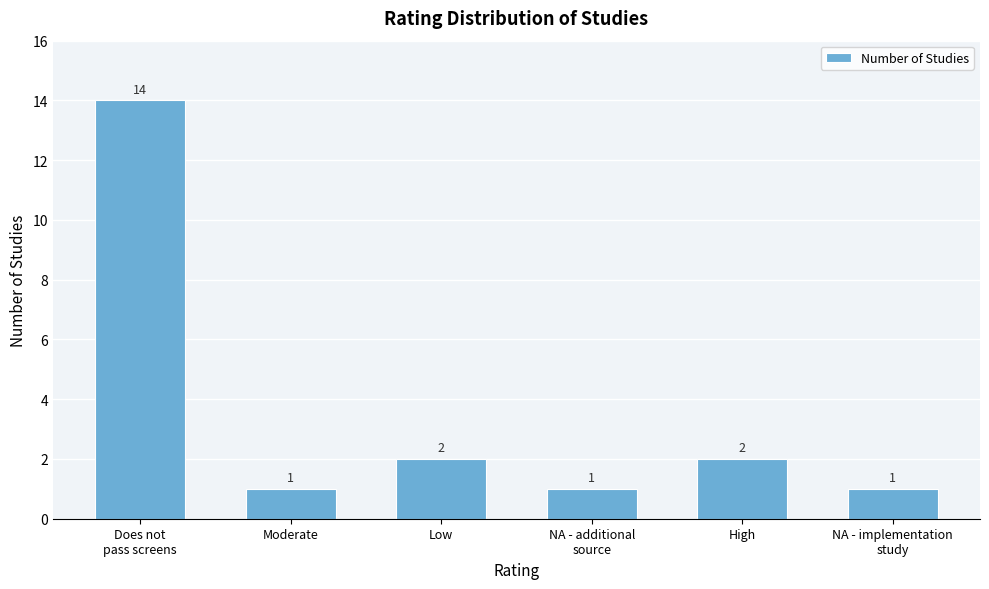

Reading left to right, list all the values displayed in this chart.

14	1	2	1	2	1